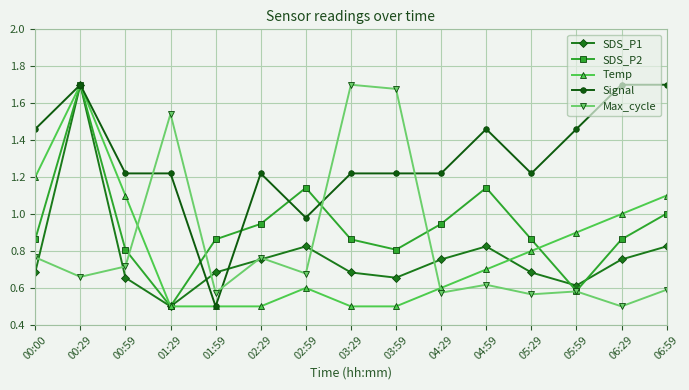

Where do Max_cycle and Signal first cross each other?

00:59 and 01:29